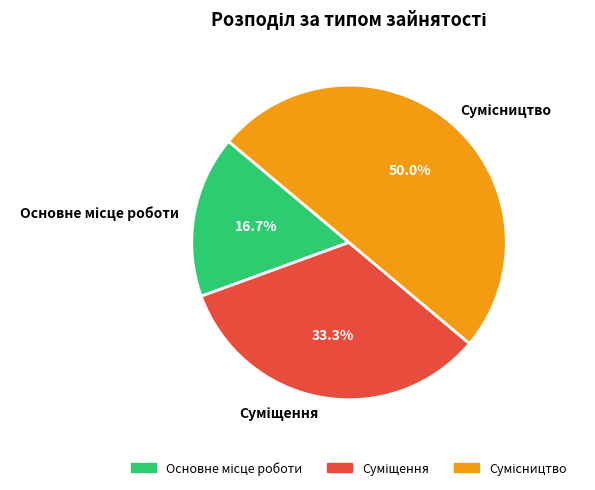

How many slices are in this pie chart?

3